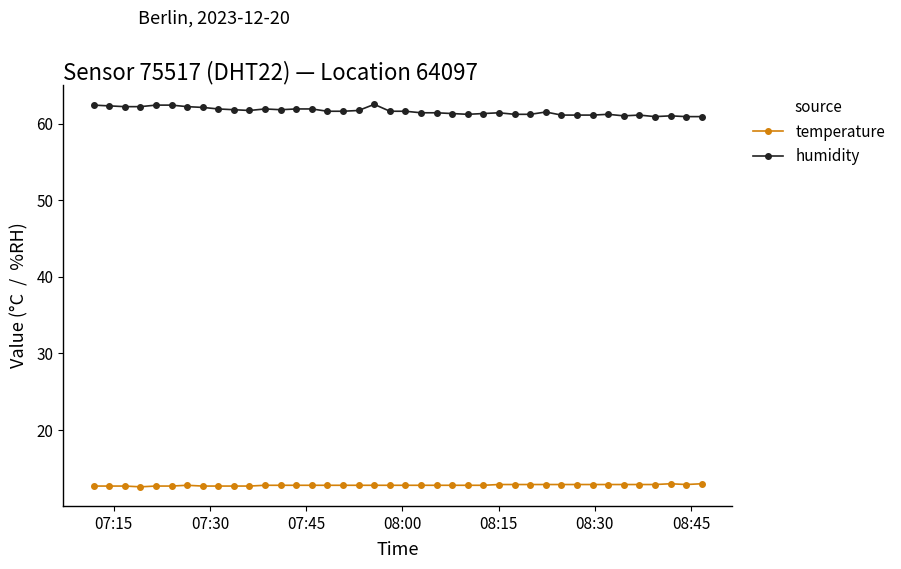

Rank the series by their average value, from lowest to highest.

temperature, humidity